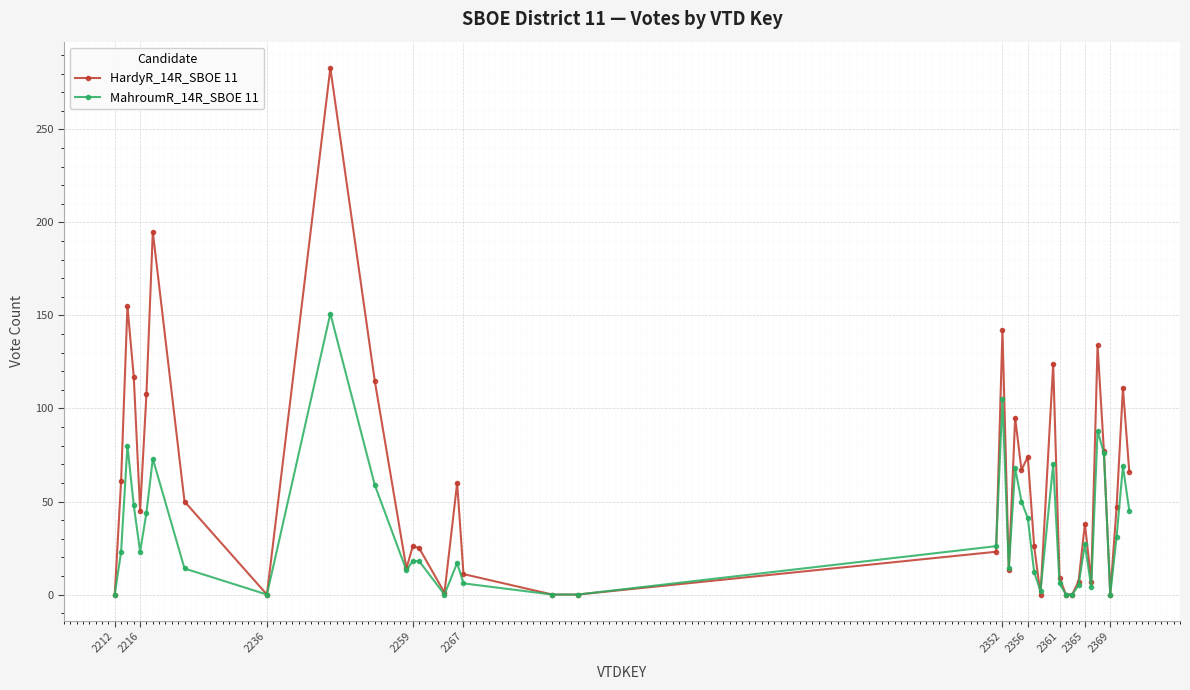

What are all the series names shown in the legend?

HardyR_14R_SBOE 11, MahroumR_14R_SBOE 11